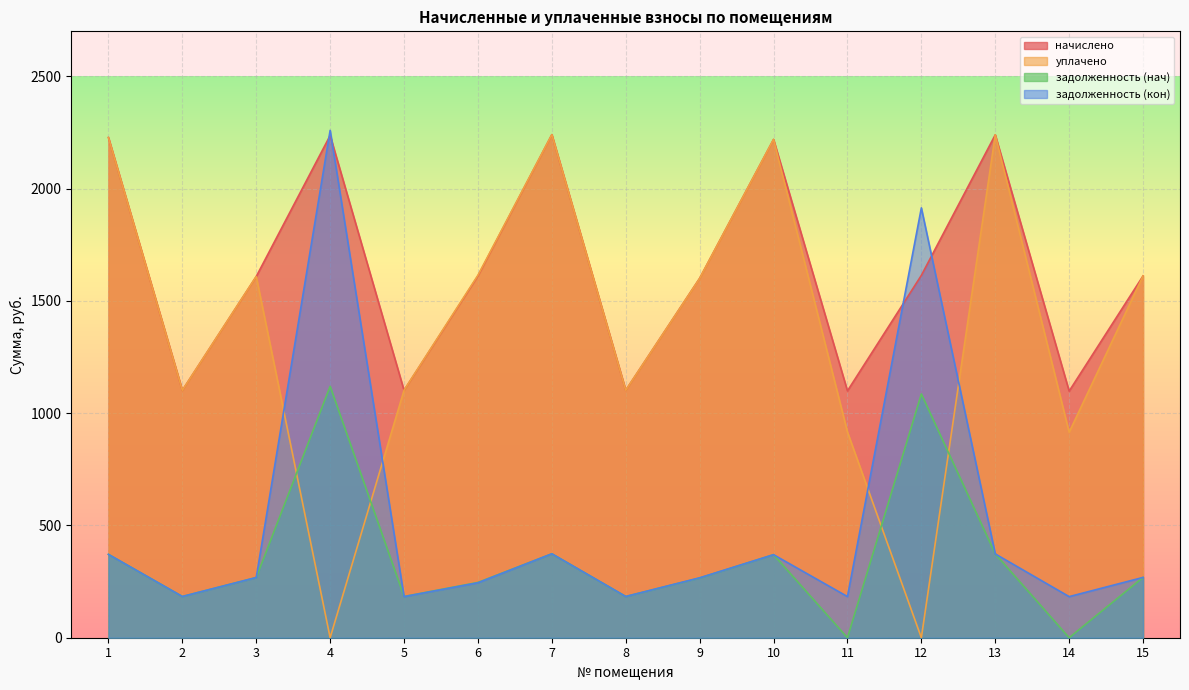

List the labels in order of задолженность (кон) value, largest first.

4, 12, 7, 13, 1, 10, 15, 3, 9, 6, 8, 2, 11, 14, 5